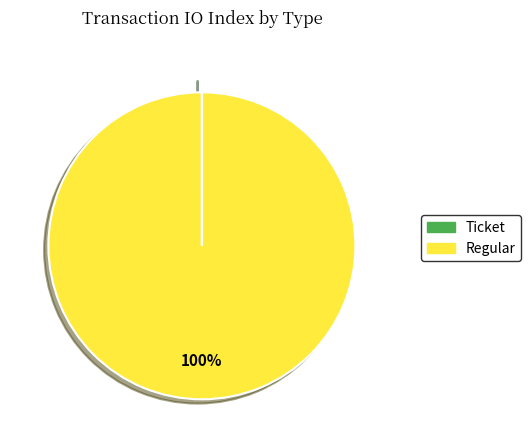

What is the majority slice?

Regular